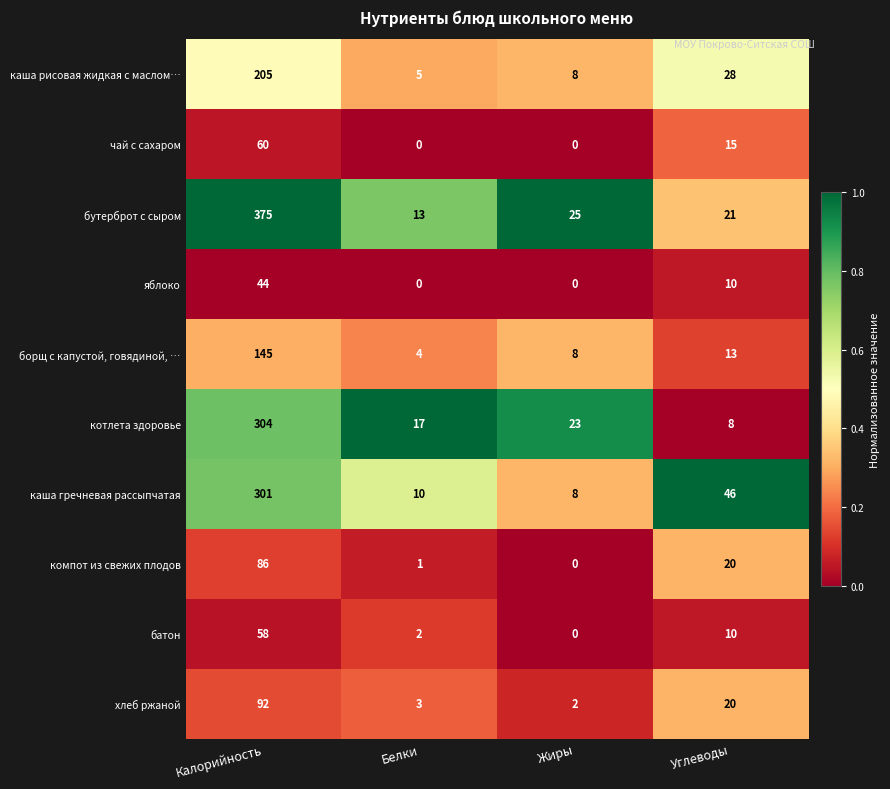

How many data points does each series have?

4